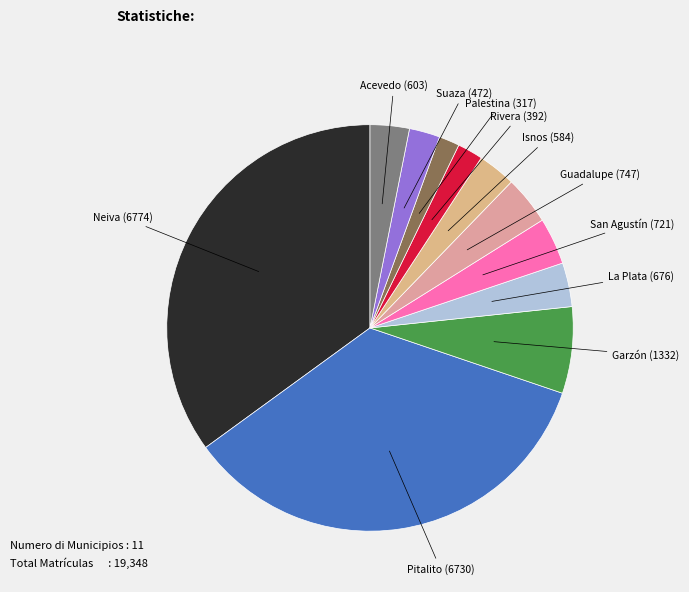

How many segments does this pie chart have?

11